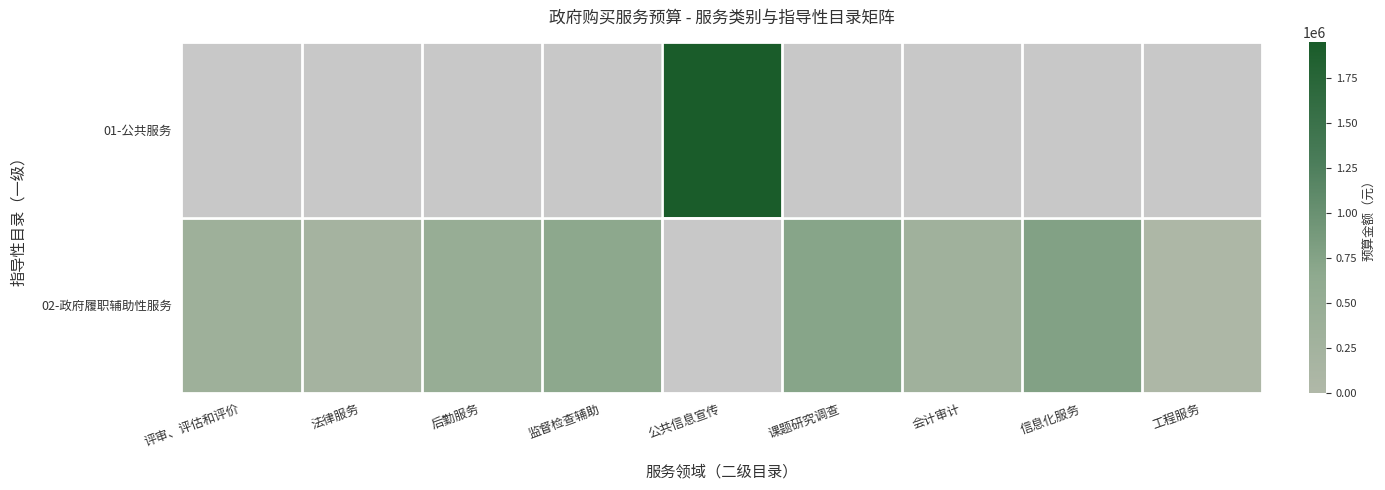

Is the value of 02-政府履职辅助性服务 at 课题研究调查 greater than the value of 01-公共服务 at 后勤服务?

No